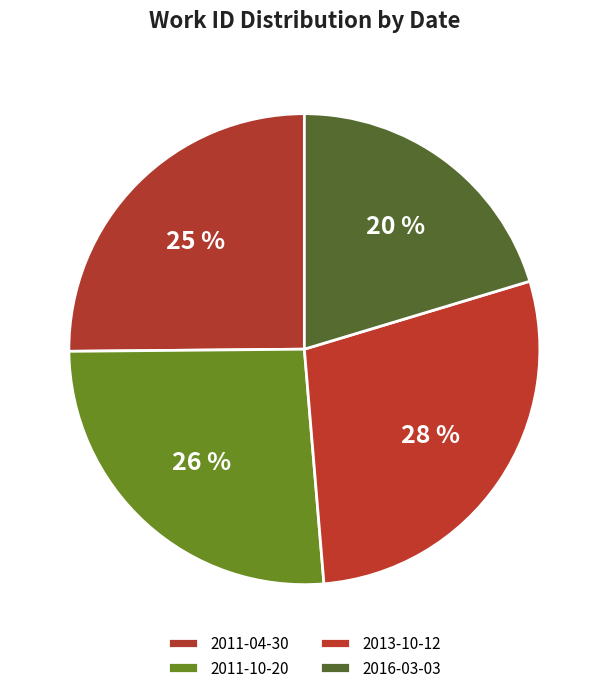

The 2016-03-03 slice represents 34% of the pie. True or false?

False